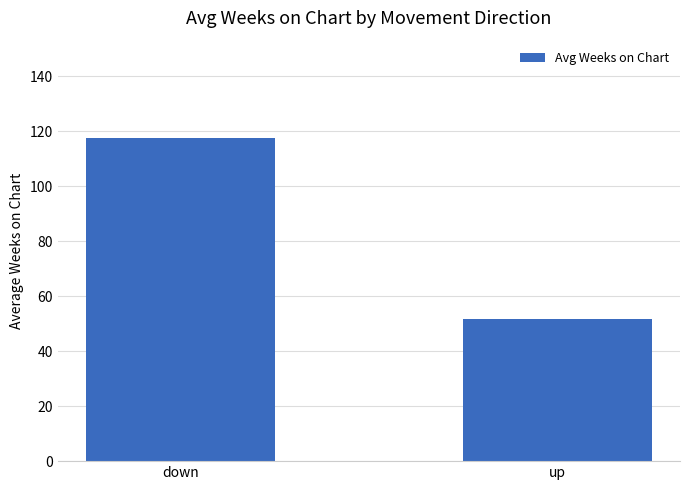

What value does the data have at down?

117.6